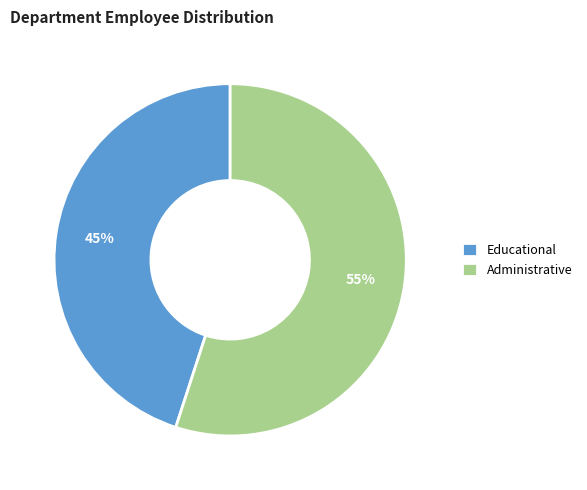

To the nearest percent, what is the difference between the largest and smallest slice percentages?

10%